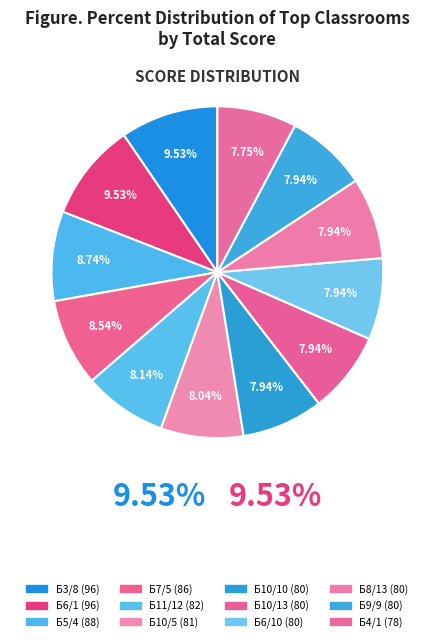

How many segments does this pie chart have?

12